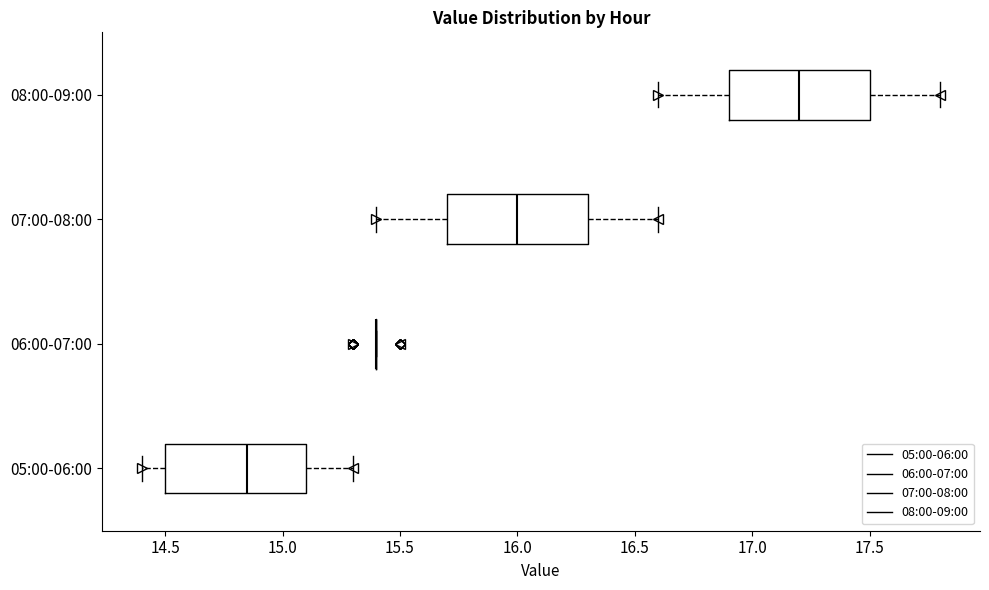

Reading bottom to top, transcribe this box plot: for each box, give where its median line is, the range the box spans, and where its two whiskers end, as read against the x-axis. The values are not printed on the chart, so give them approximately, as read against the axis.

05:00-06:00: median 14.85, box 14.50 to 15.10, whiskers 14.40 to 15.30
06:00-07:00: box collapsed to a line at 15.40, whiskers 15.40 to 15.40
07:00-08:00: median 16.00, box 15.70 to 16.30, whiskers 15.40 to 16.60
08:00-09:00: median 17.20, box 16.90 to 17.50, whiskers 16.60 to 17.80